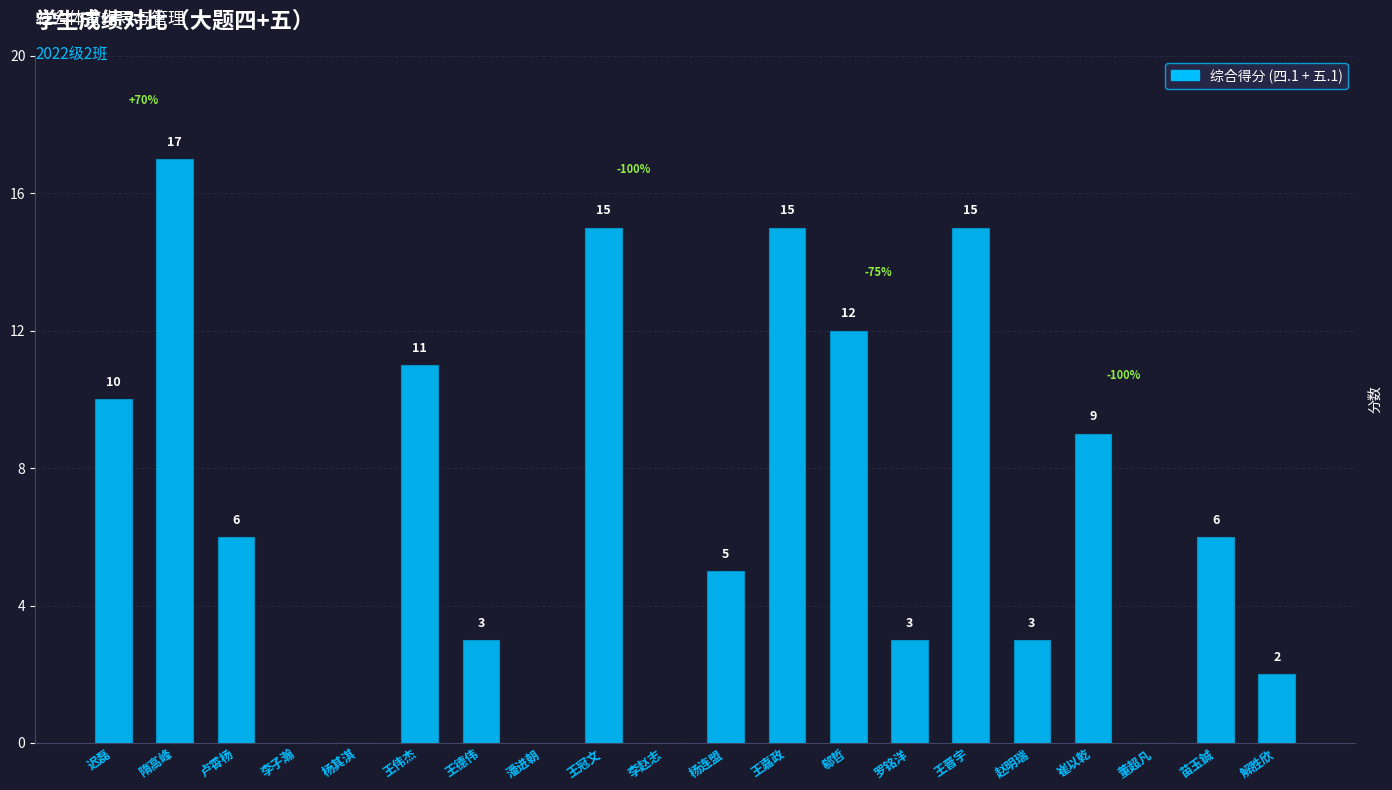

Reading left to right, what are all the values shown in this chart?

迟磊=10	隋高峰=17	卢霄杨=6	李子瀚=0	杨其淇=0	王伟杰=11	王德伟=3	潘进朝=0	王冠文=15	李赵志=0	杨连盟=5	王嘉政=15	郗哲=12	罗铭洋=3	王晋宇=15	赵明瑞=3	崔以乾=9	董超凡=0	苗玉鋮=6	解胜欣=2